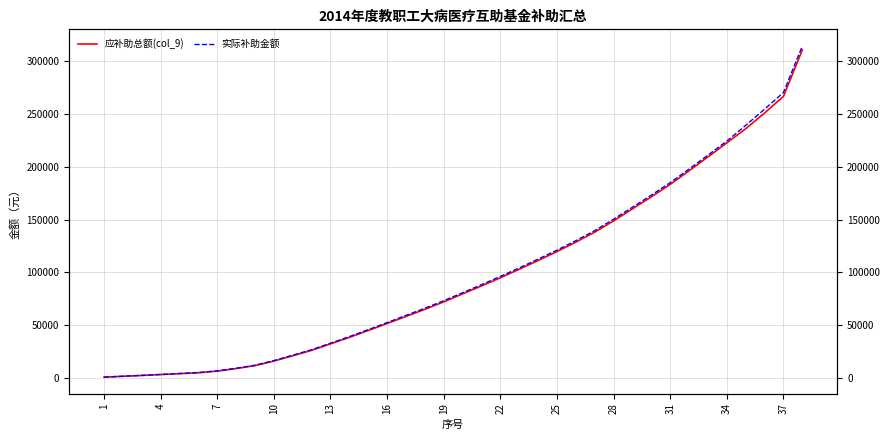

Rank the series at 7 from lowest to highest value.

应补助总额(col_9), 实际补助金额